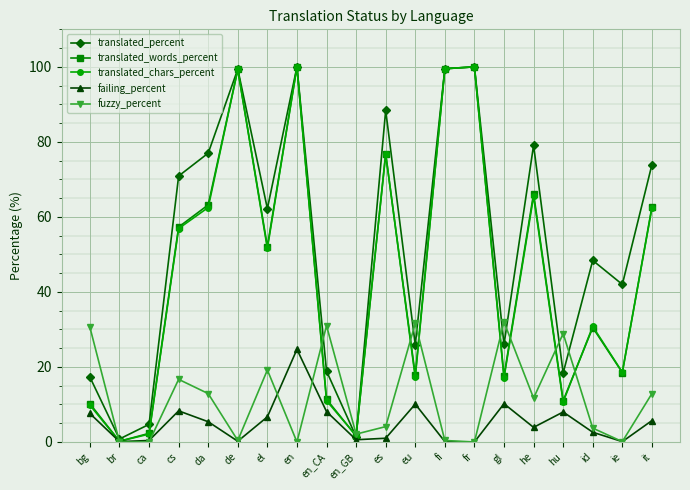

At how many categories does at least one series exceed 92?

4